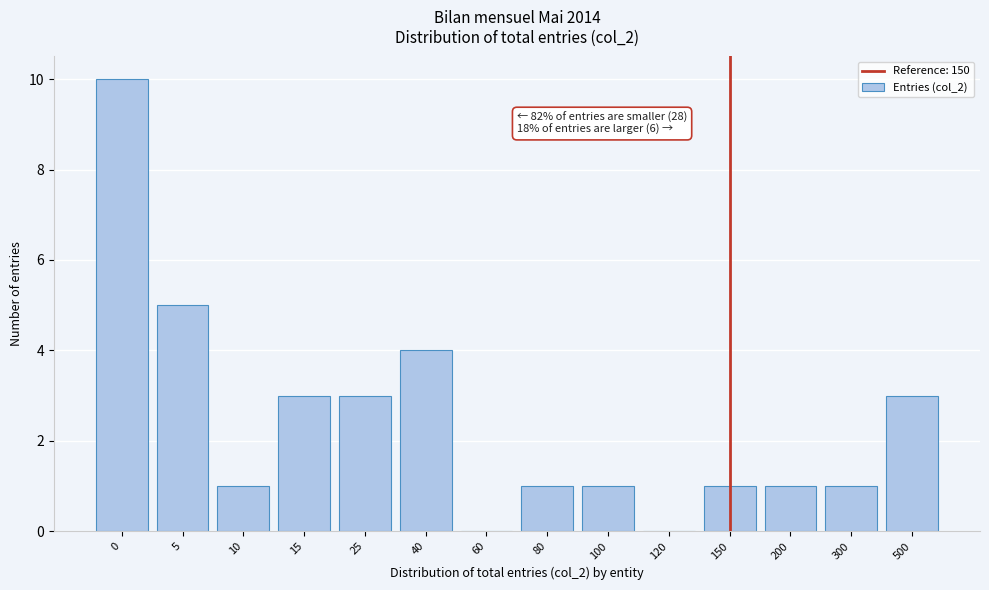

Reading left to right, what are all the values shown in this chart?

0=10	5=5	10=1	15=3	25=3	40=4	60=0	80=1	100=1	120=0	150=1	200=1	300=1	500=3